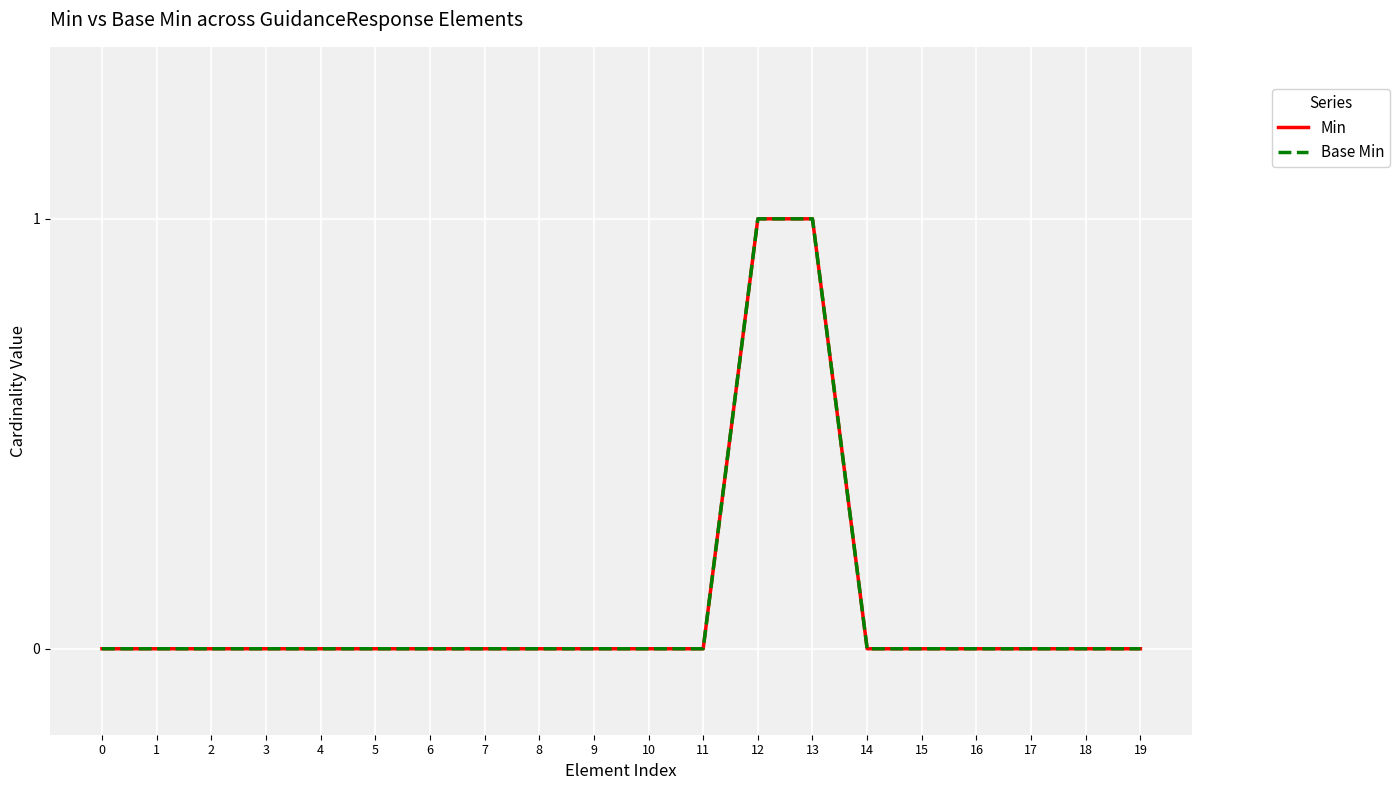

Does the chart display data point markers on the line(s)?

No